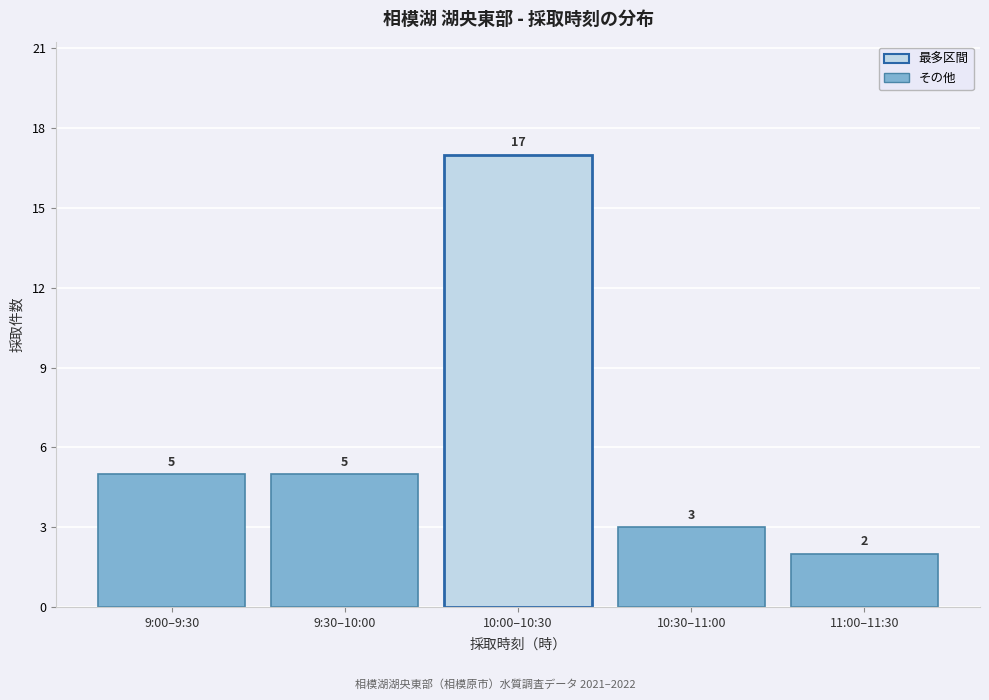

Reading left to right, transcribe all the data shown in this chart.

9:00–9:30=5	9:30–10:00=5	10:00–10:30=17	10:30–11:00=3	11:00–11:30=2